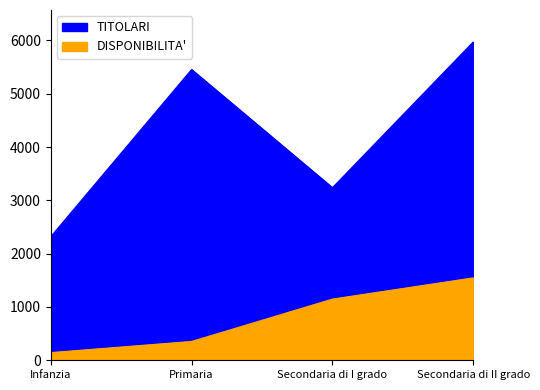

At which label does TITOLARI reach its peak?

Secondaria di II grado